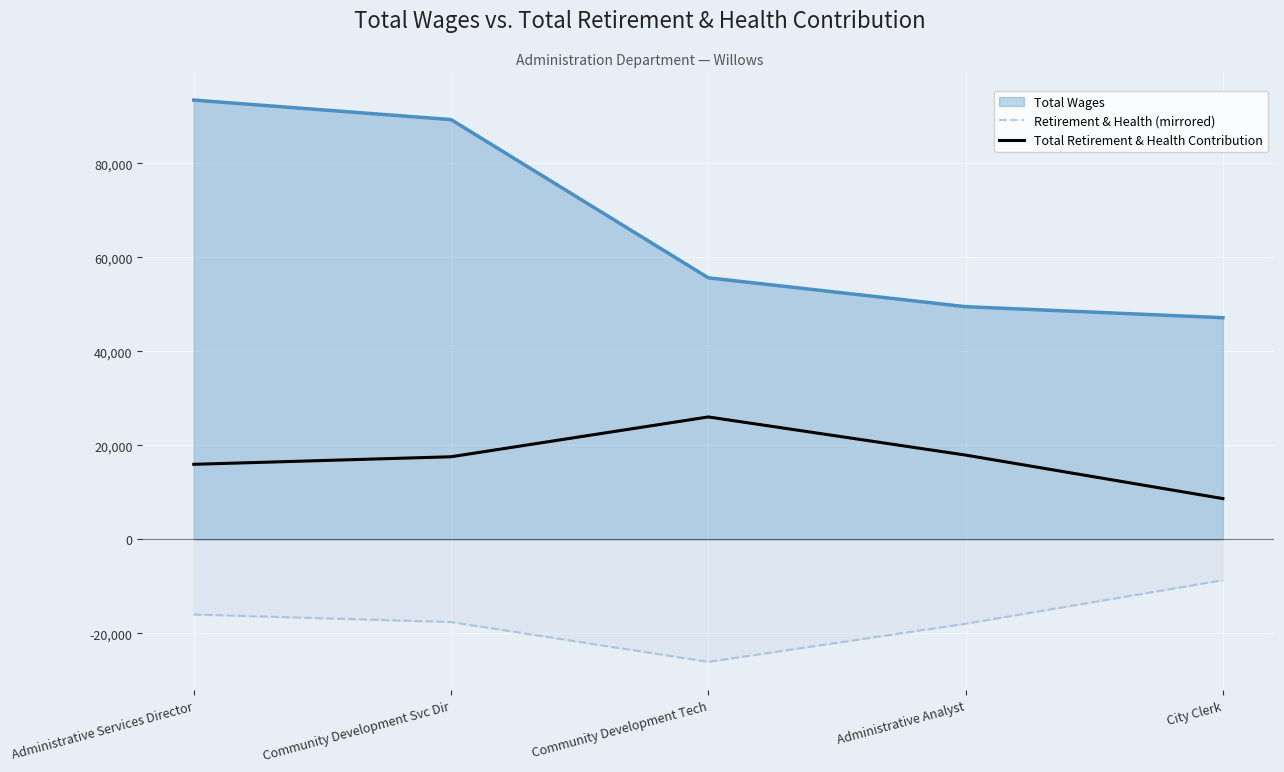

Is it true that Retirement & Health (mirrored) equals -6758 at Administrative Services Director?

False